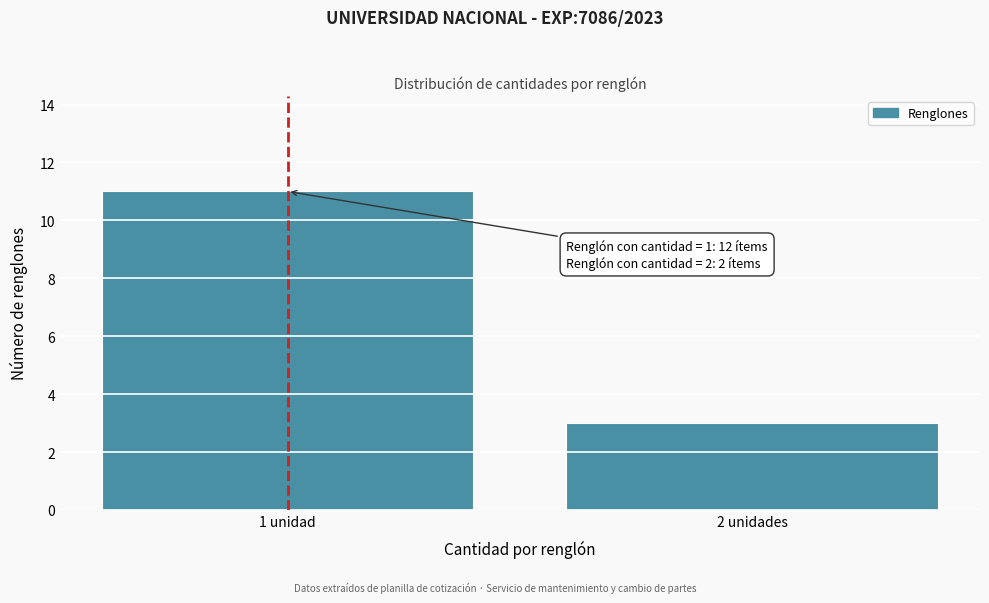

Reading left to right, extract all data points from this chart.

11	3